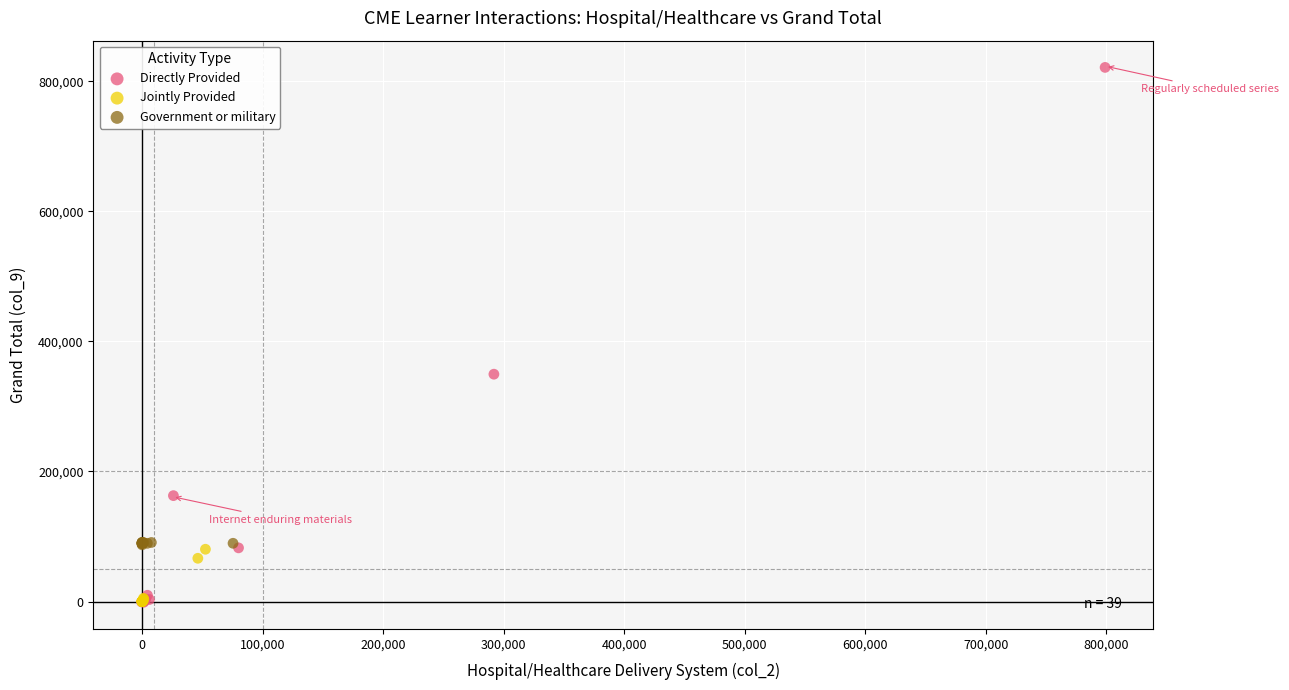

Which series contains the highest Y value?

Directly Provided